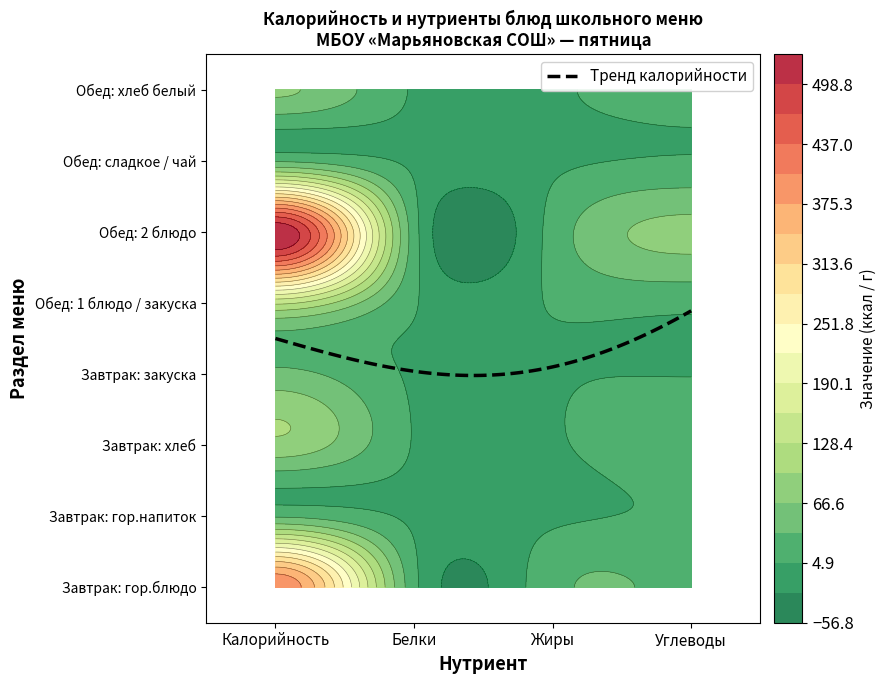

Count the number of categories in the chart.

4